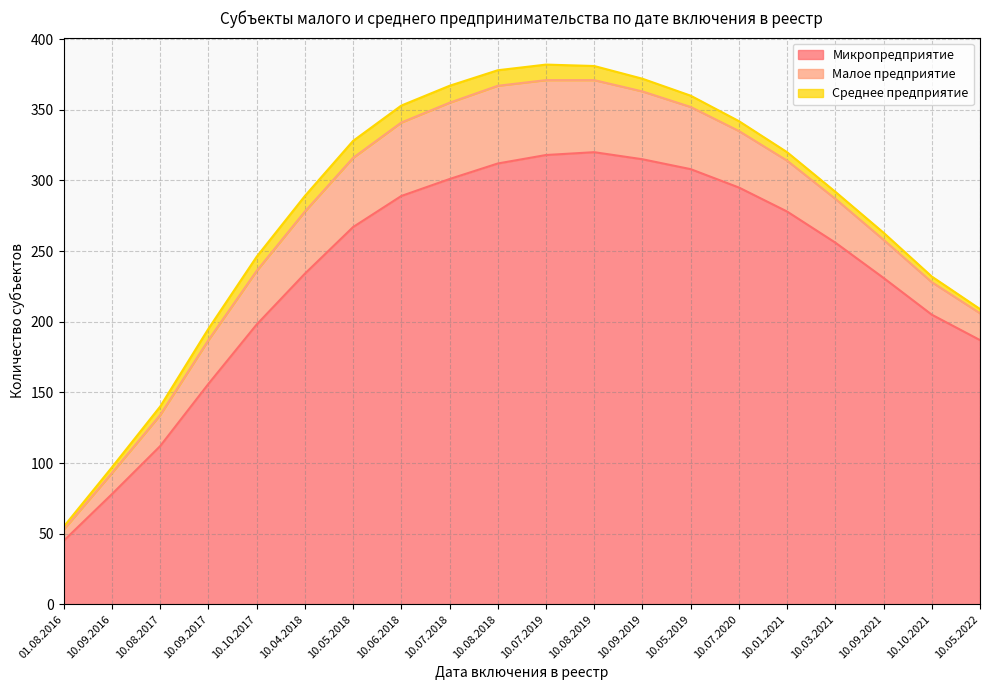

How many values in the Среднее предприятие series exceed 8?

9